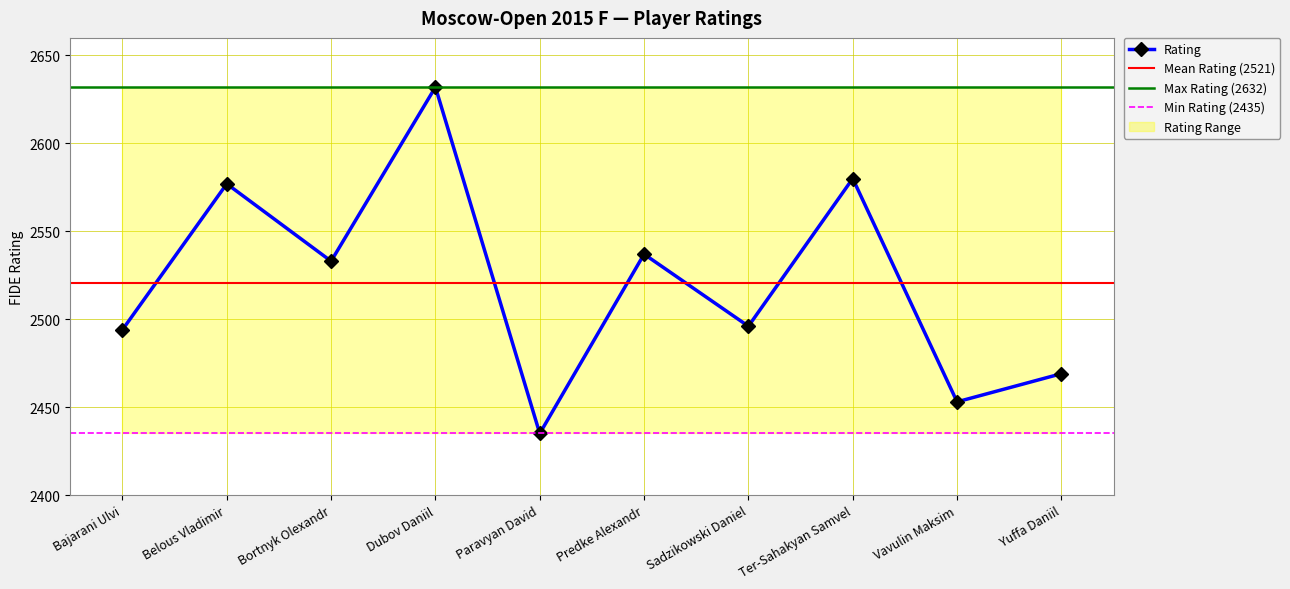

Which label corresponds to the smallest value in the chart?

Paravyan David